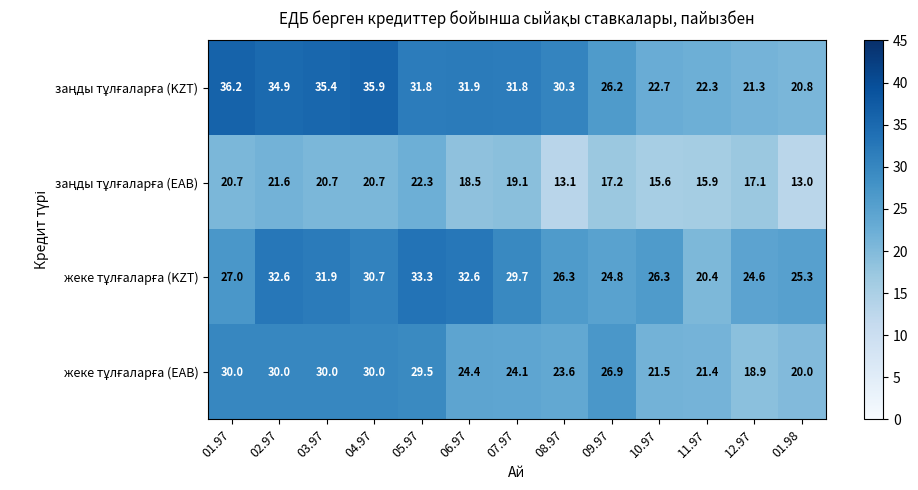

At which category is the sum across all series the highest?

02.97